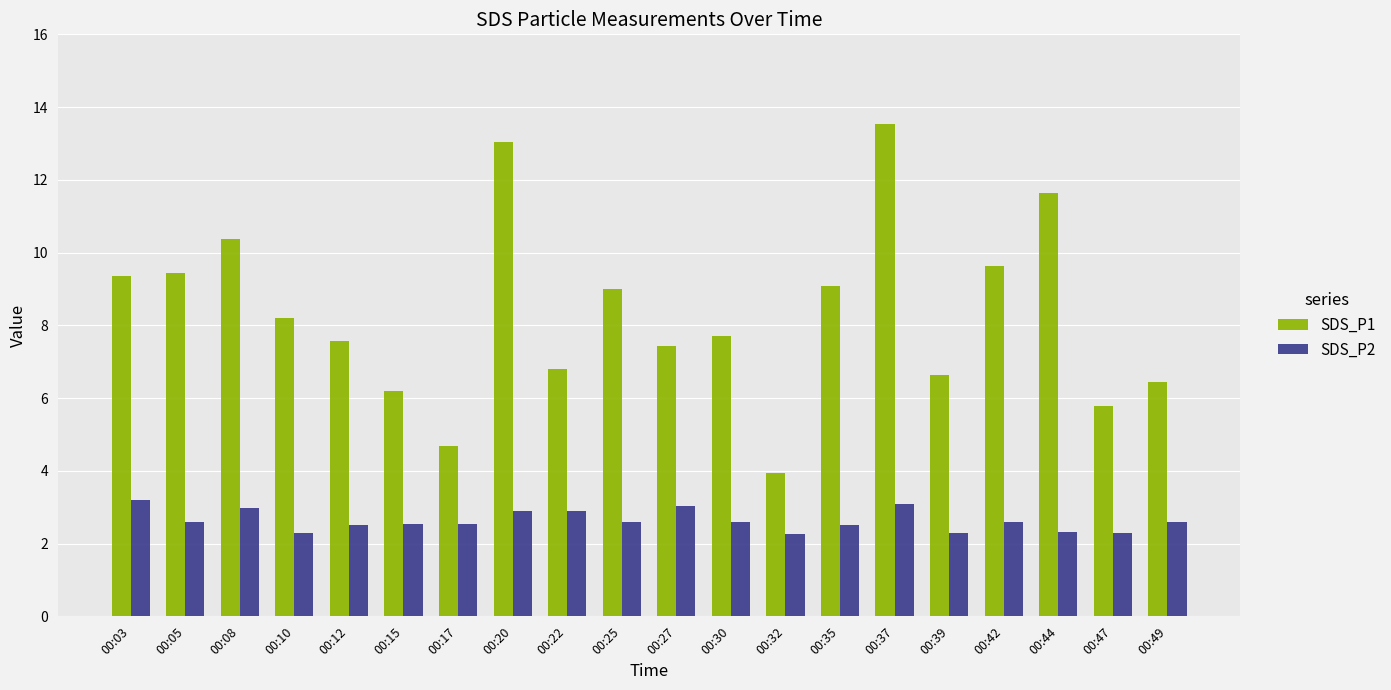

Which category has the highest value in the SDS_P1 series?

00:37